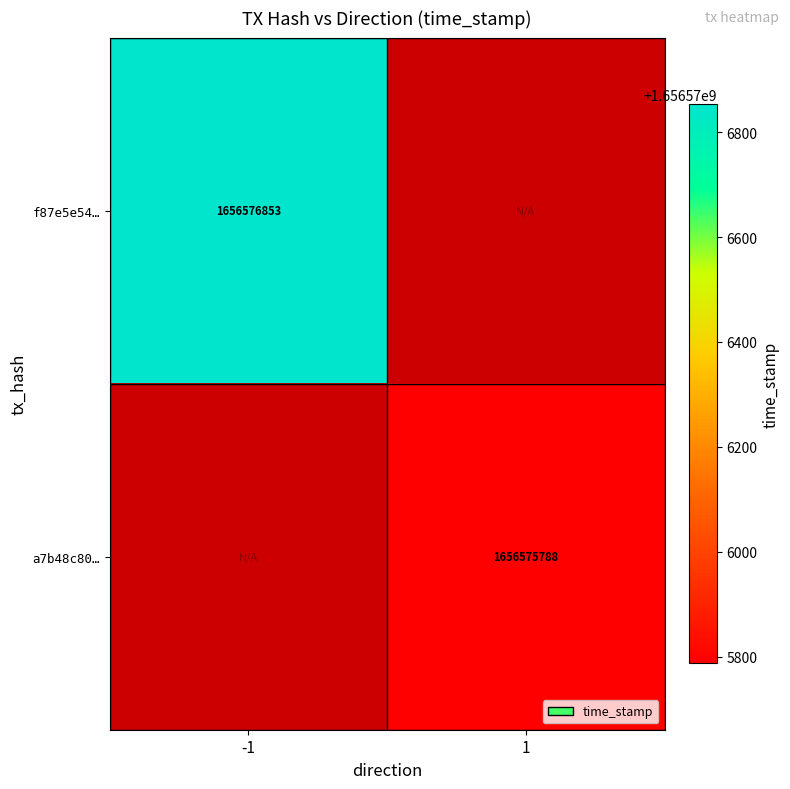

Rank the series at time_stamp from lowest to highest value.

a7b48c802419c4f0143771534a574a19fde8ccb, f87e5e5437bc85b2349072521b916916f33e7b7